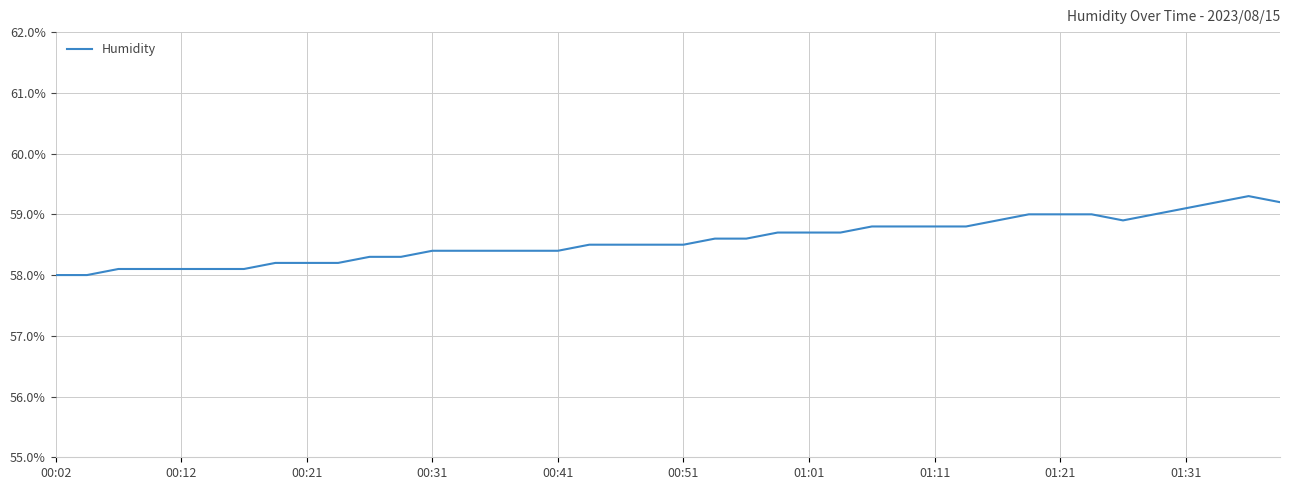

What is the minimum value shown in the chart?

58.0